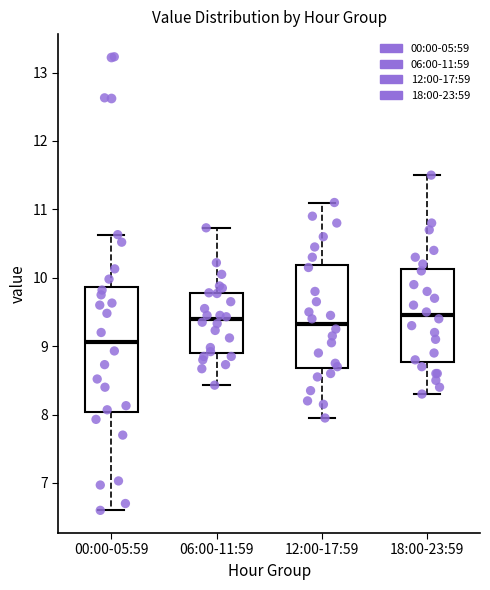

Where does the median line of the box for 18:00-23:59 sit on the y-axis? The values are not printed on the chart, so give them approximately, as read against the axis.

9.5